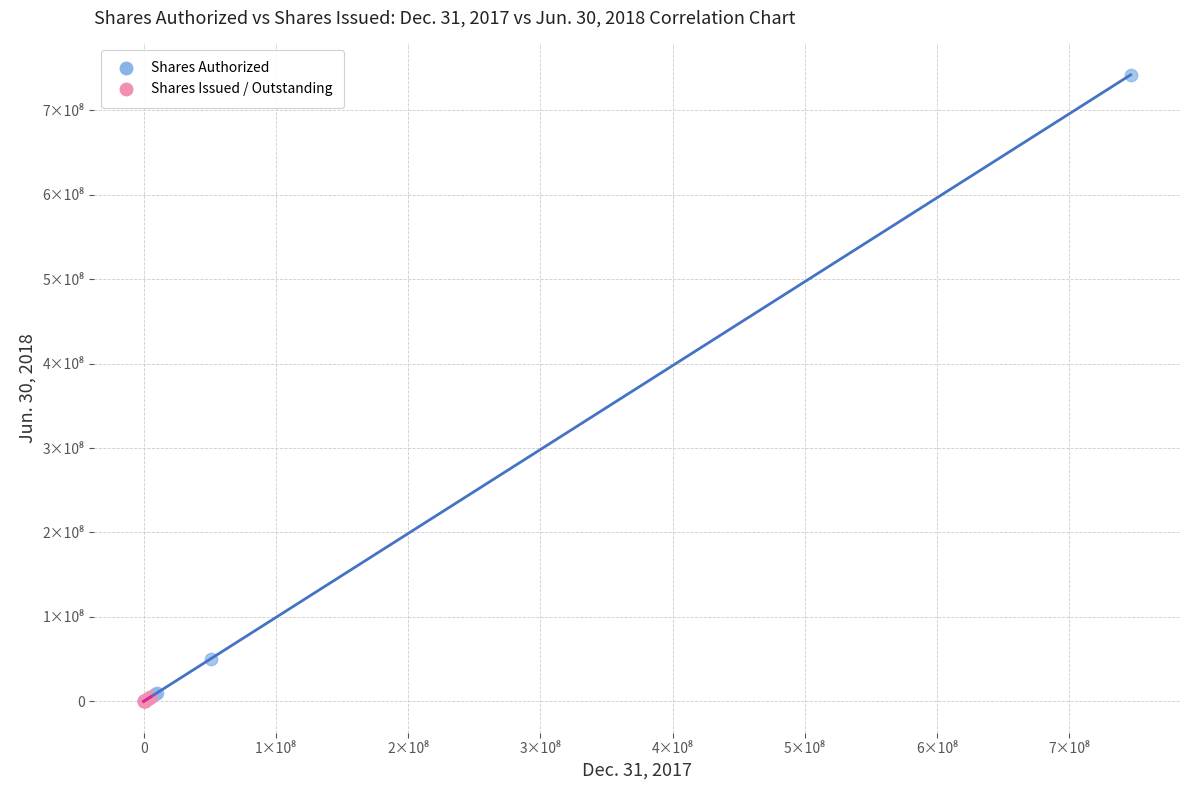

Which series has the widest spread of Y values?

Shares Authorized